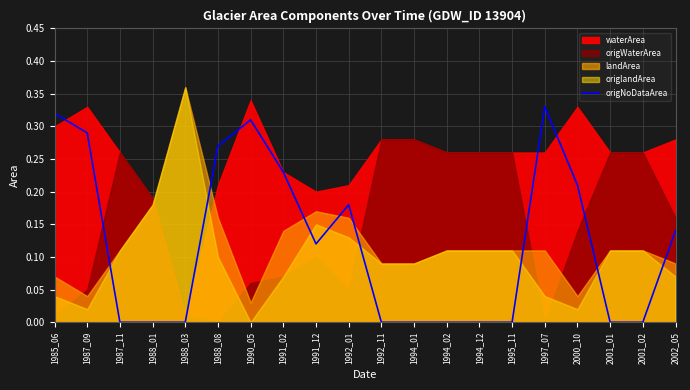

Count the values in the range 0 to 1.

20